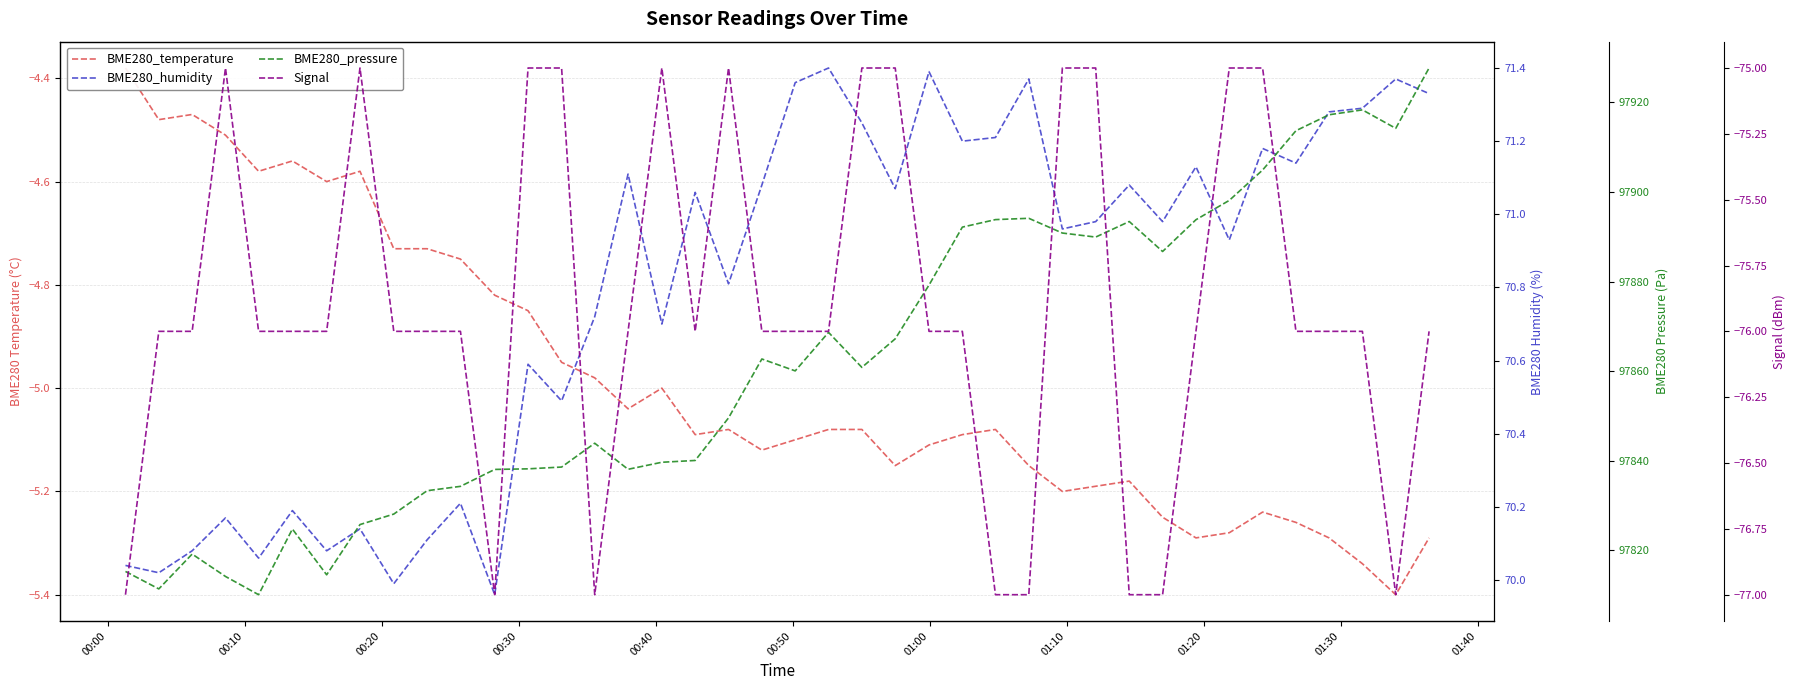

Which series has the largest total across all categories?

BME280_pressure